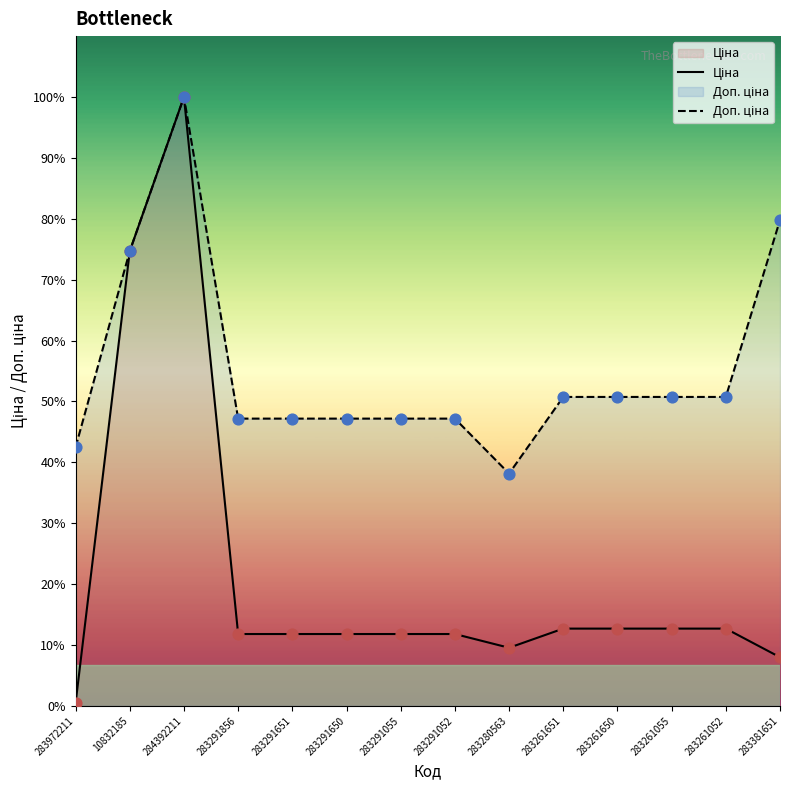

At which category is the sum across all series the highest?

284392211